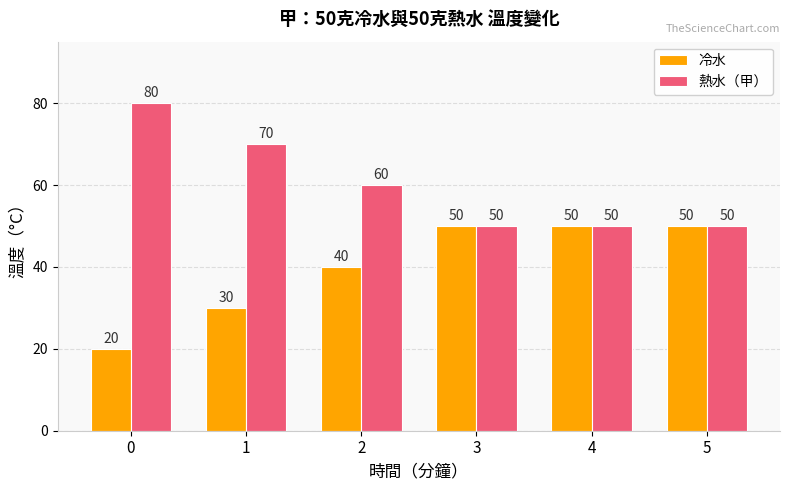

Rank the series by their average value, from highest to lowest.

熱水（甲）, 冷水